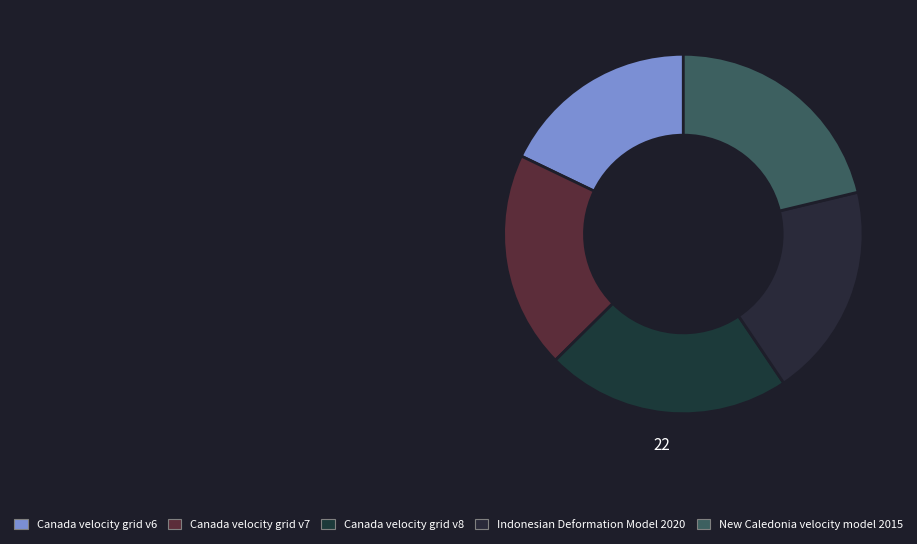

Count the number of slices in the pie.

5